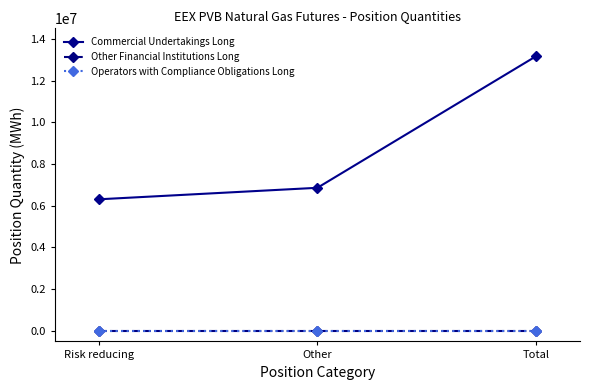

How many lines are shown in the chart?

3